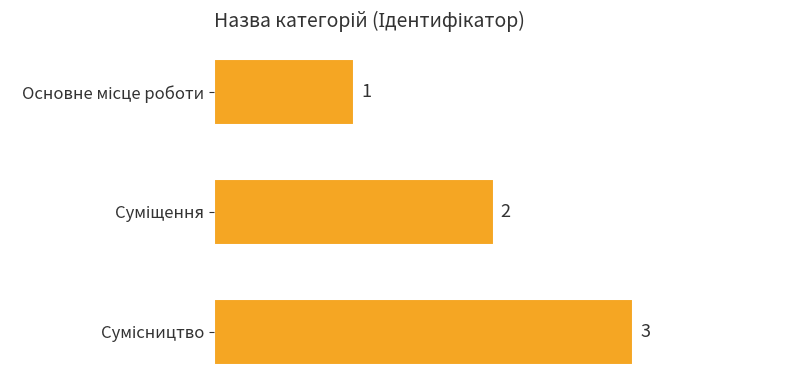

Count the values in the range 1 to 3.

3